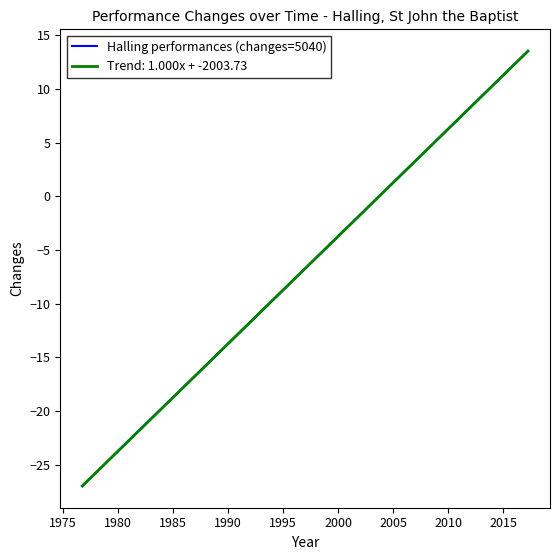

Does the chart have visible grid lines?

No